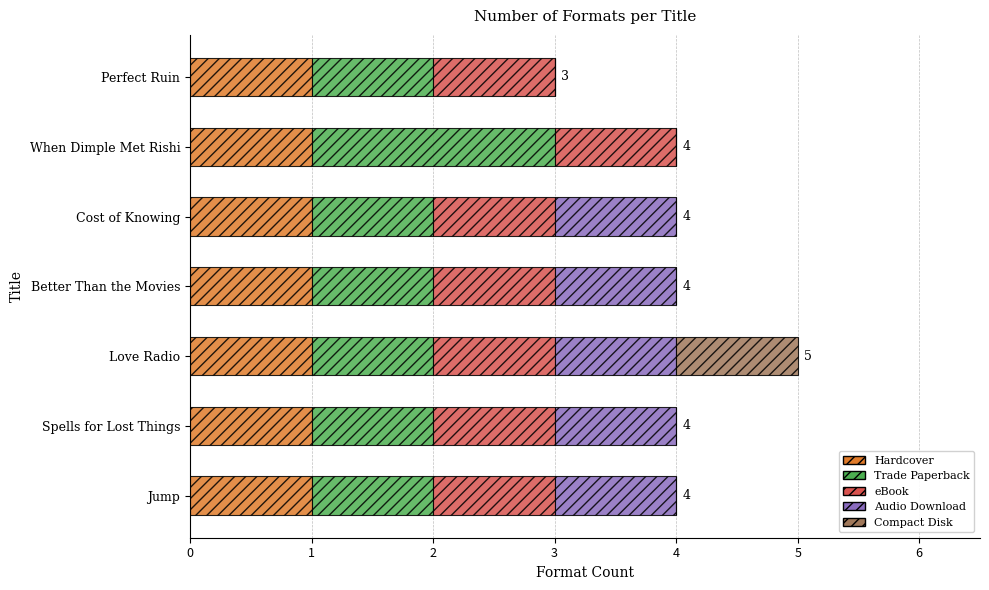

At which category is the sum across all series the highest?

Love Radio